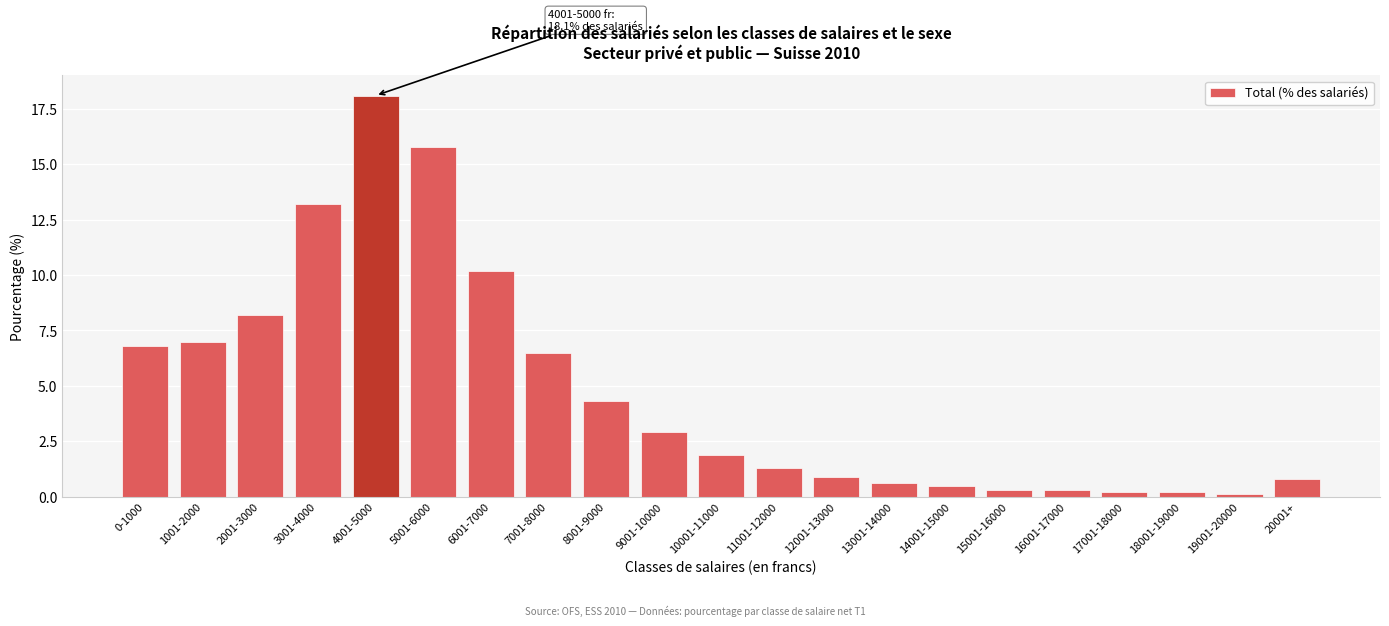

Reading left to right, transcribe all the data shown in this chart.

6.8	7.0	8.2	13.2	18.1	15.8	10.2	6.5	4.3	2.9	1.9	1.3	0.9	0.6	0.5	0.3	0.3	0.2	0.2	0.1	0.8